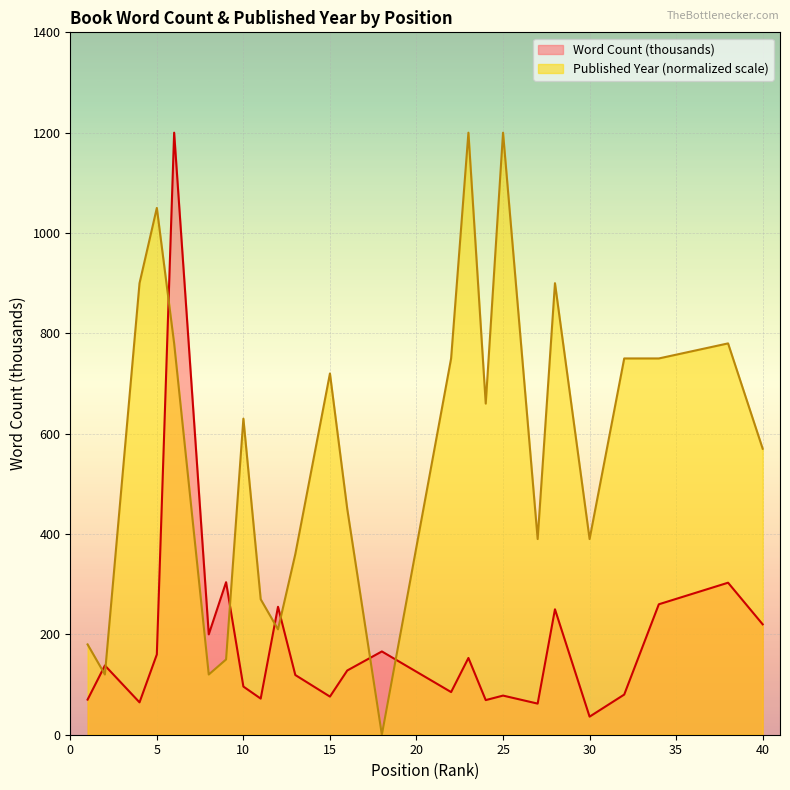

At which label is Published Year closest to 600?

10